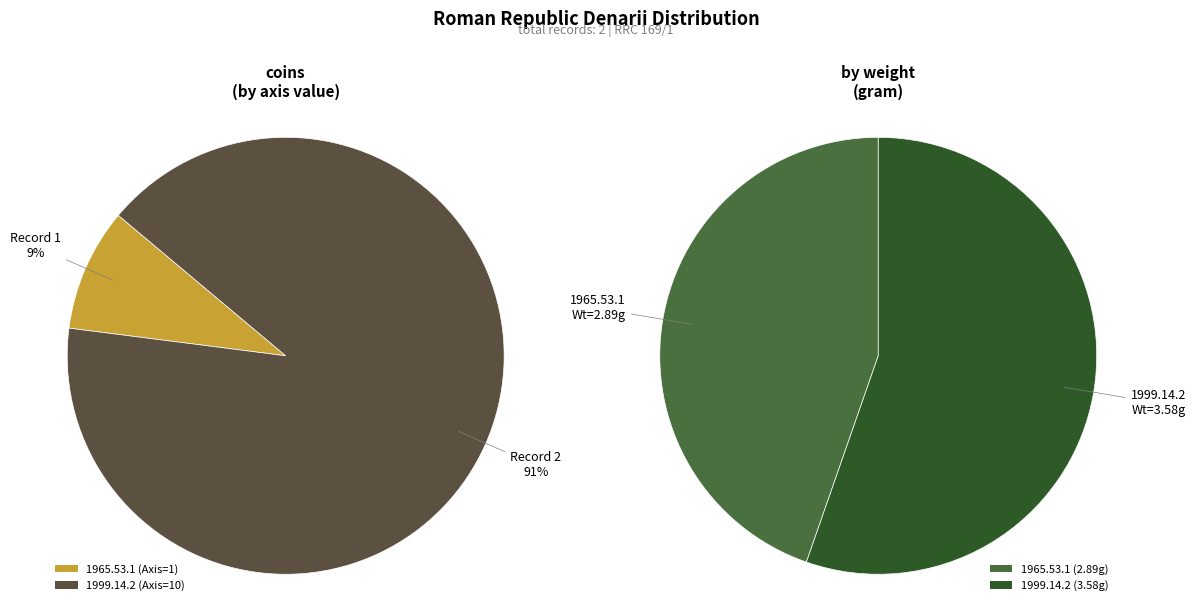

Which slice is the largest?

1999.14.2